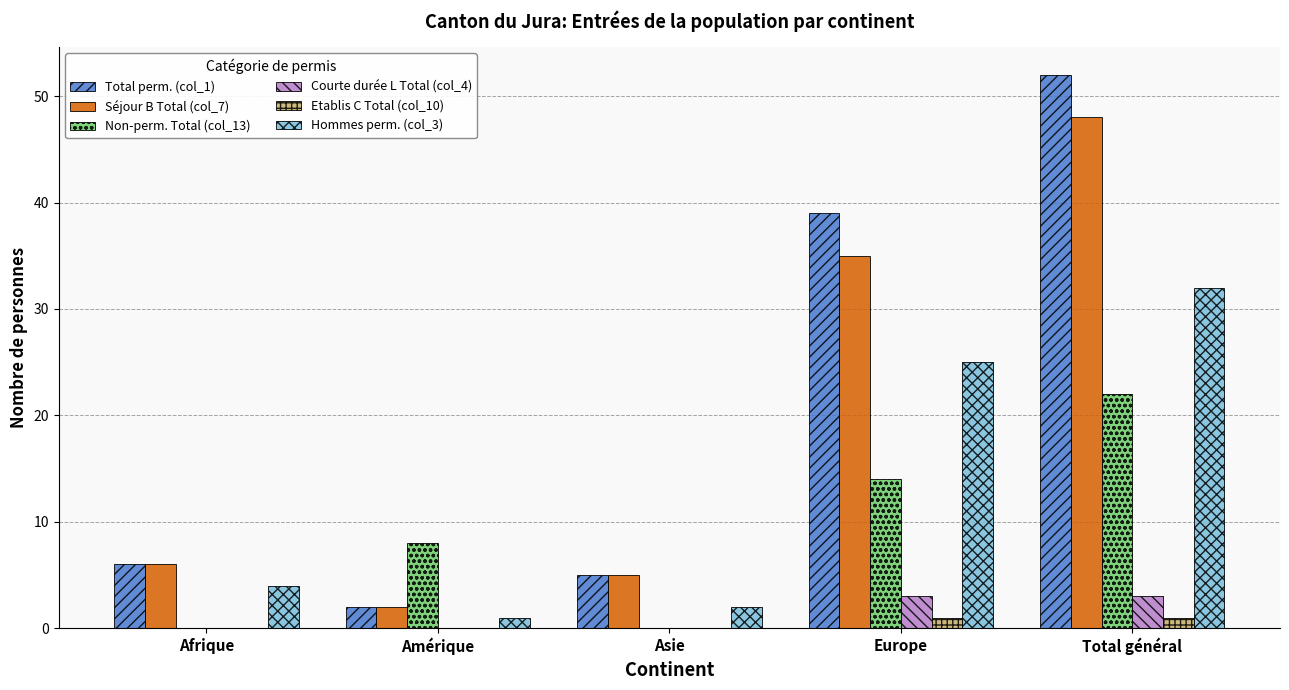

Which series has the widest spread of values?

Total perm. (col_1)